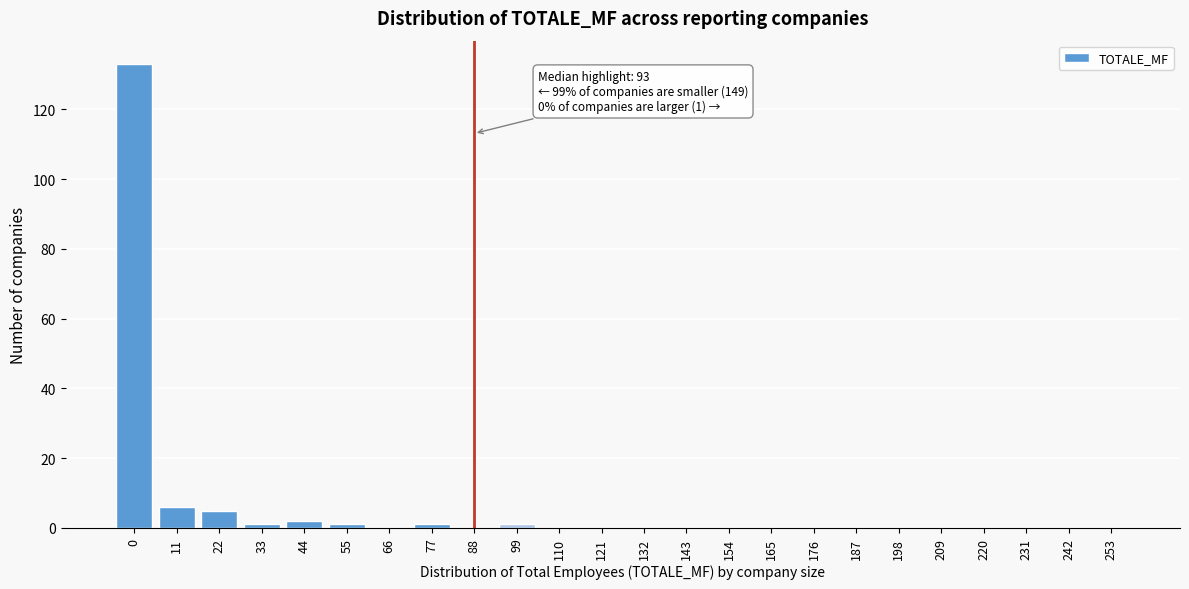

Reading left to right, list all the values displayed in this chart.

0=133	11=6	22=5	33=1	44=2	55=1	66=0	77=1	88=0	99=1	110=0	121=0	132=0	143=0	154=0	165=0	176=0	187=0	198=0	209=0	220=0	231=0	242=0	253=0